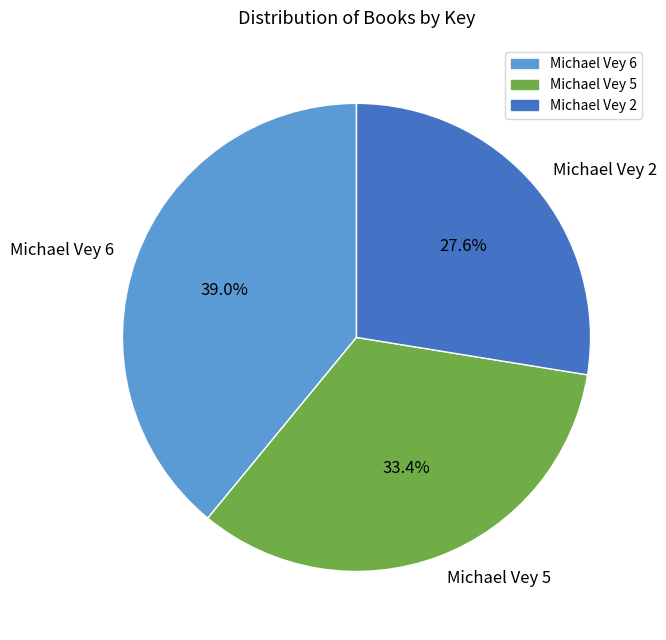

What percentage is the Michael Vey 6 slice, to the nearest percent?

39%